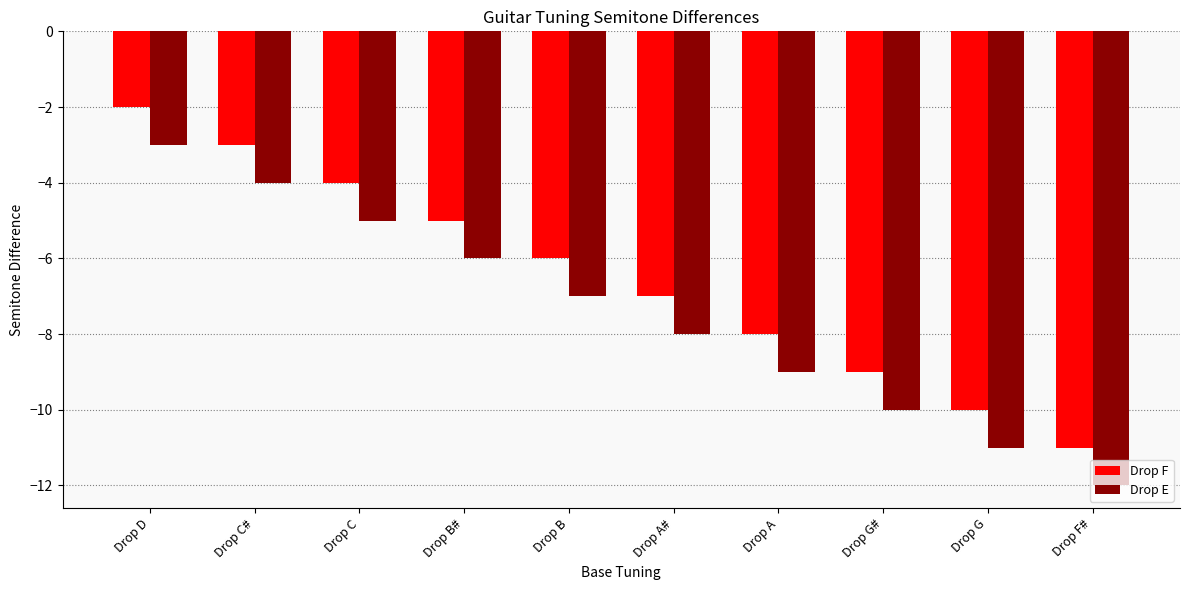

Rank the series by their average value, from lowest to highest.

Drop E, Drop F